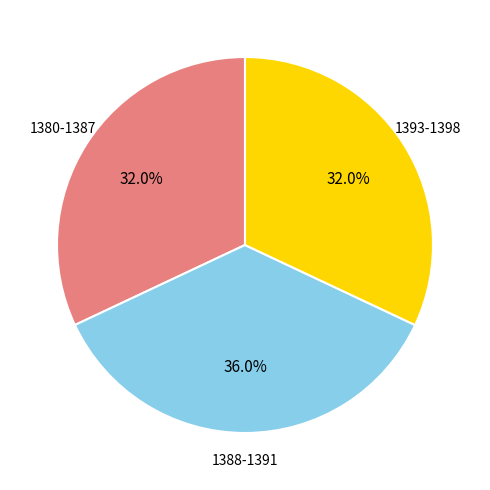

How many slices are in this pie chart?

3